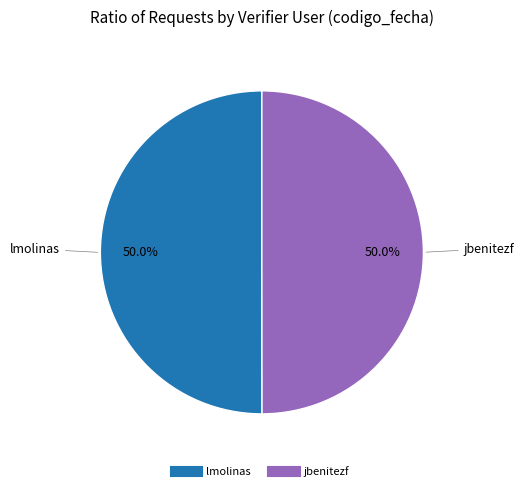

What is the ratio of the value at jbenitezf to the value at lmolinas?

1.0